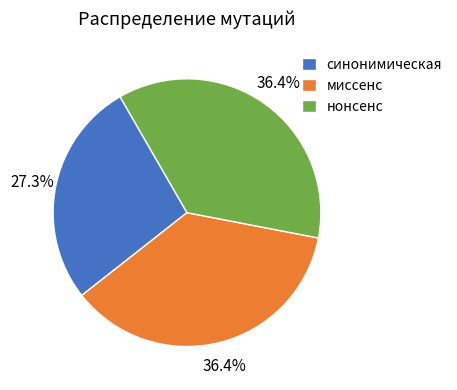

To the nearest percent, what is the difference between the largest and smallest slice percentages?

9%